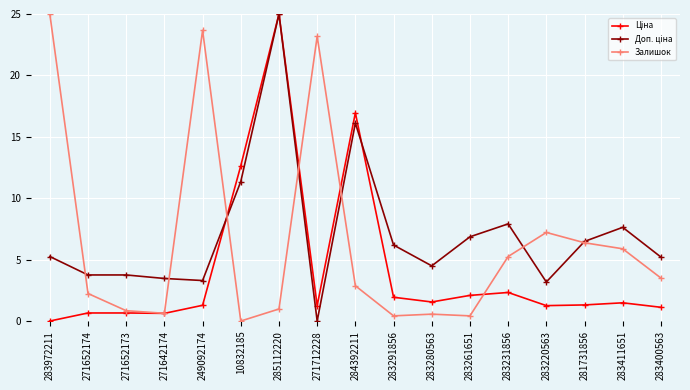

What is the label of the 17th point from the right?

283972211